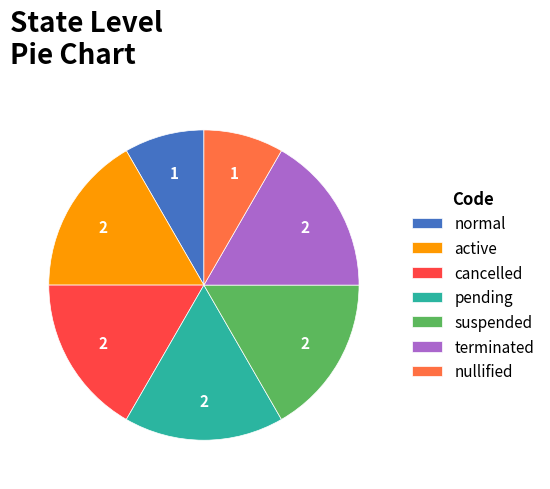

Do cancelled and active together represent more than half of the pie?

No